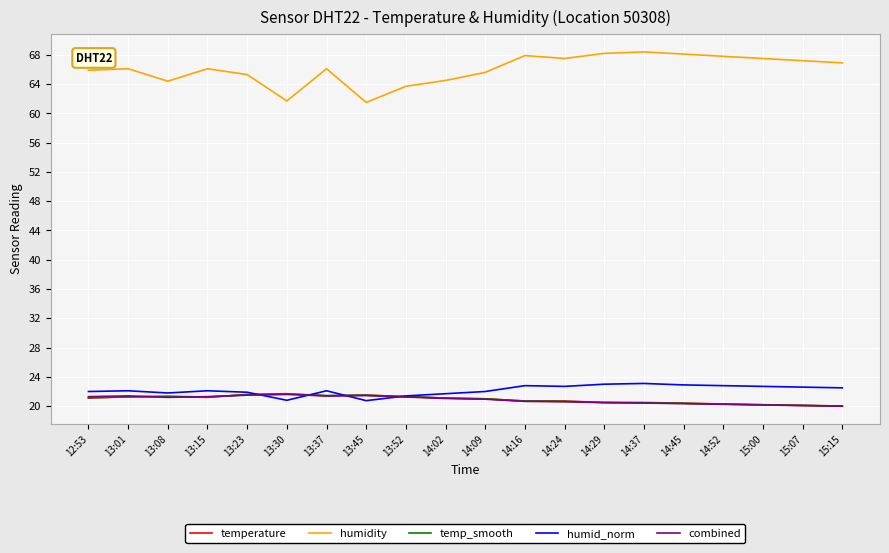

Is it true that temp_smooth equals 20.4 at 14:45?

True